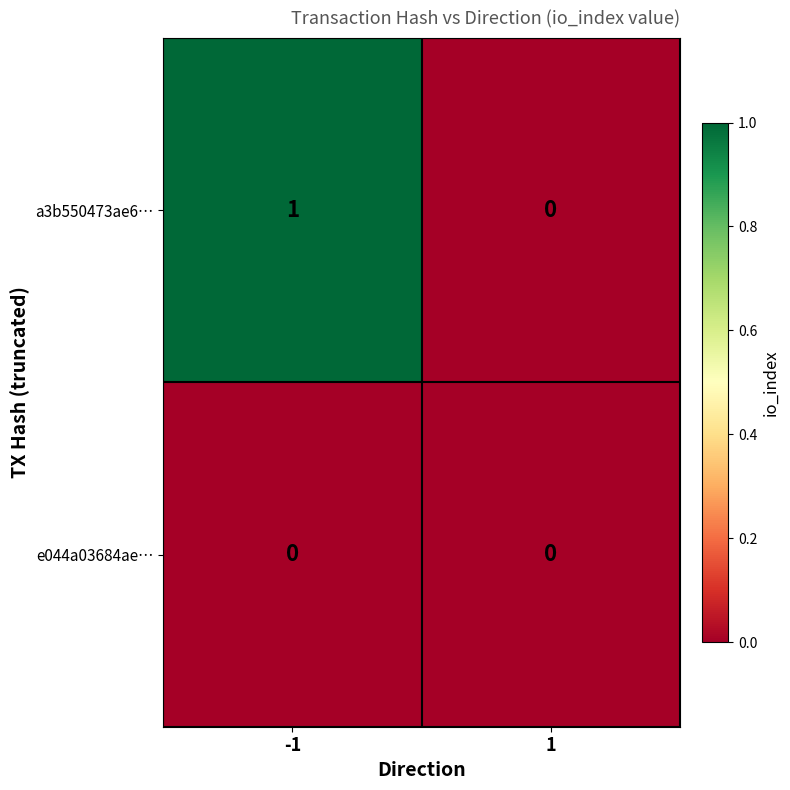

Reading right to left, extract all data points from this chart.

a3b550473ae6…: 1=0	-1=1
e044a03684ae…: 1=0	-1=0